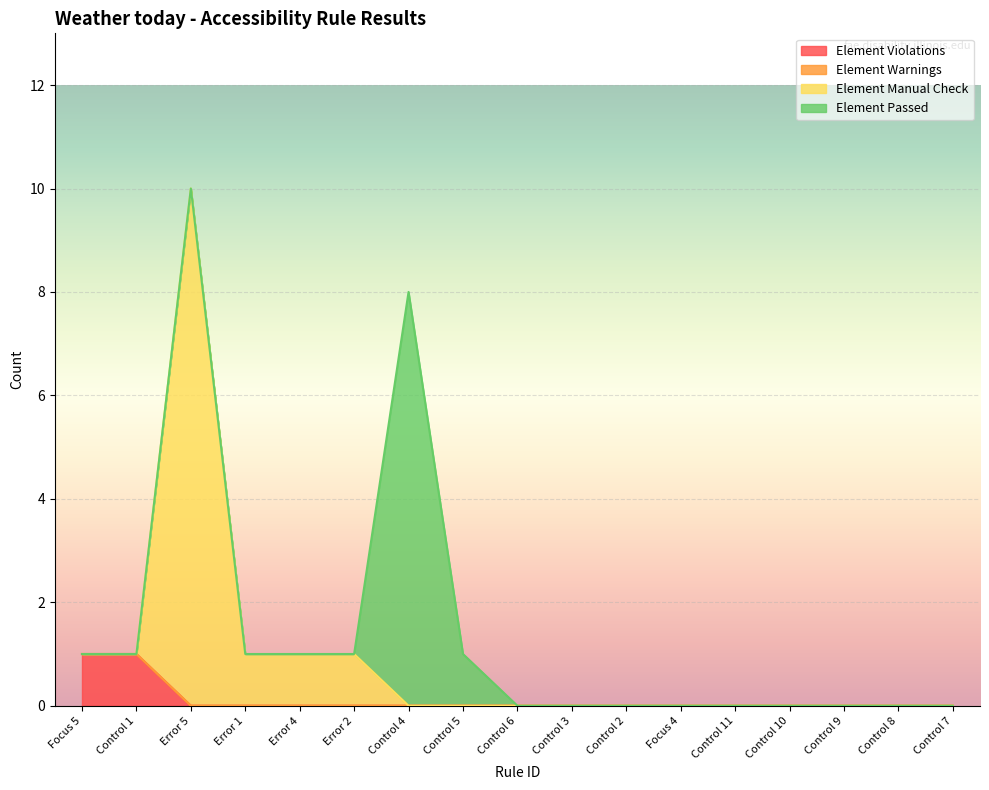

At which category is the sum across all series the highest?

Error 5